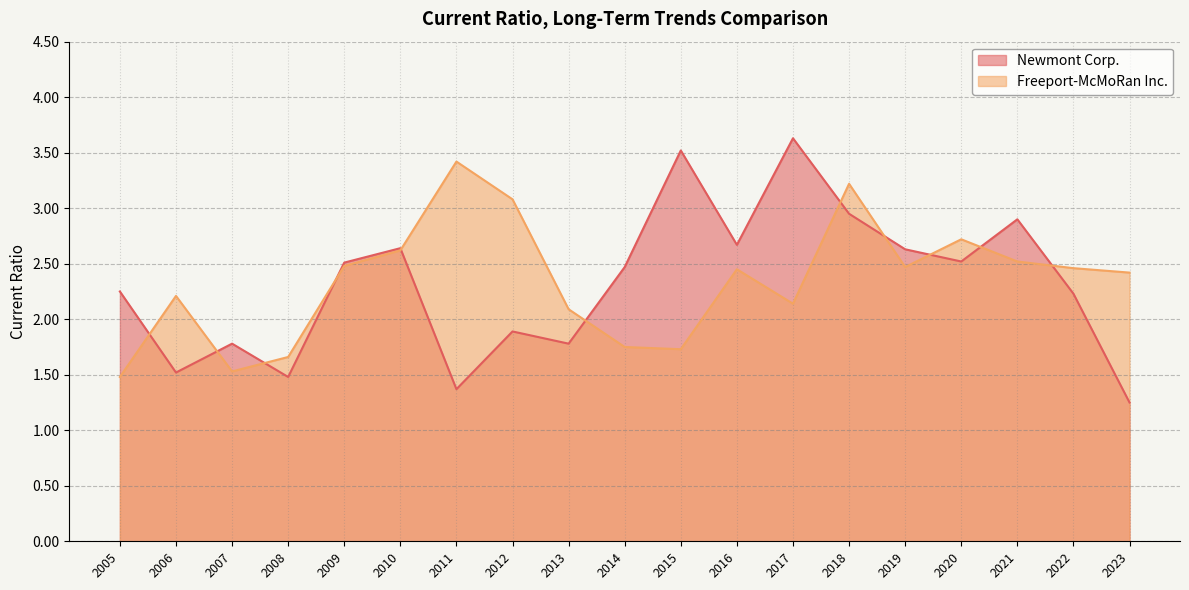

At how many categories does at least one series exceed 2?

17